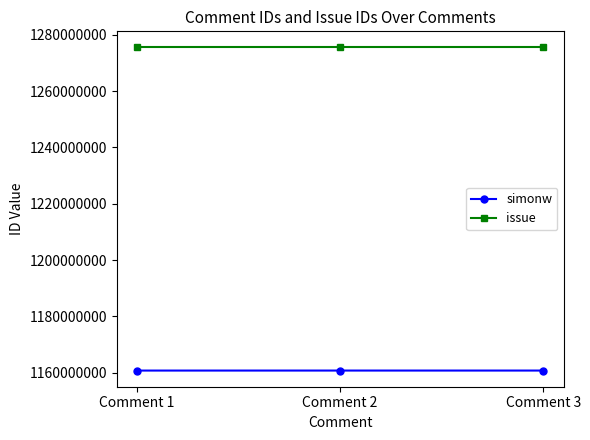

How many data points in simonw are less than 1160717735?

1